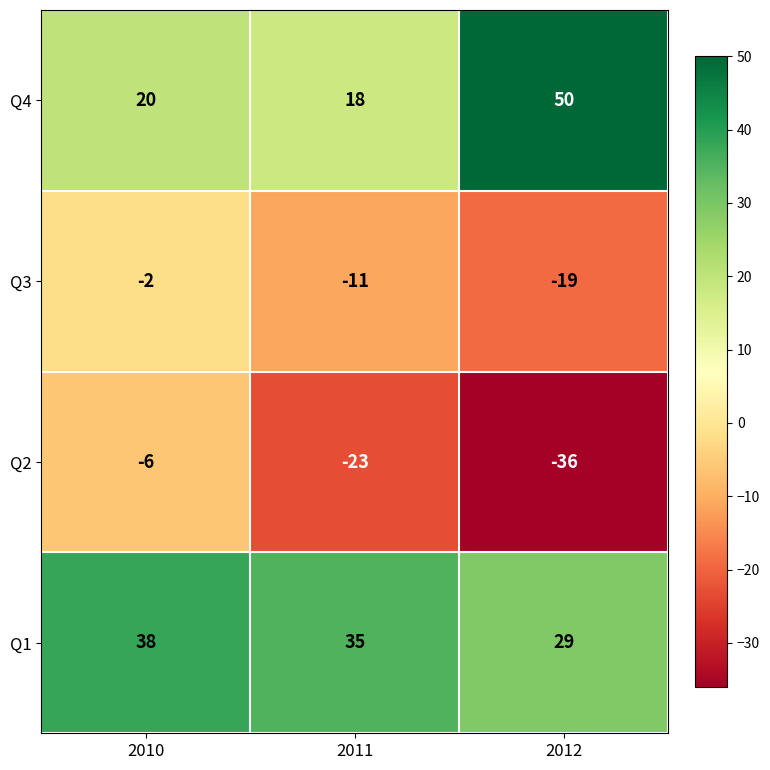

What is the difference between the Q3 values at 2011 and 2012?

8